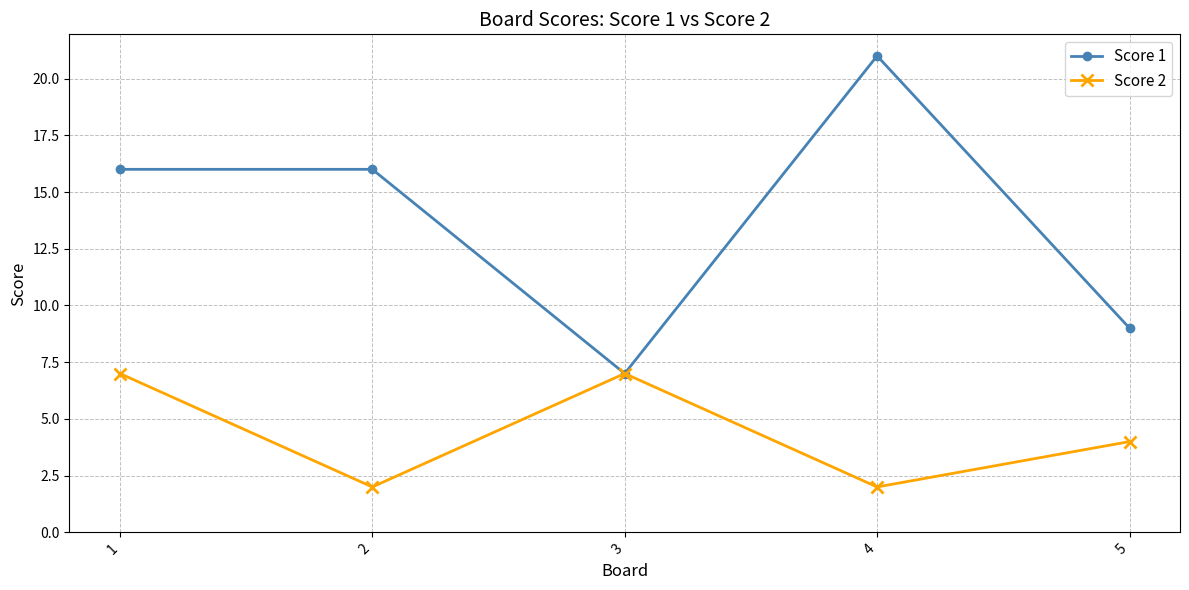

At how many categories does at least one series exceed 3?

5